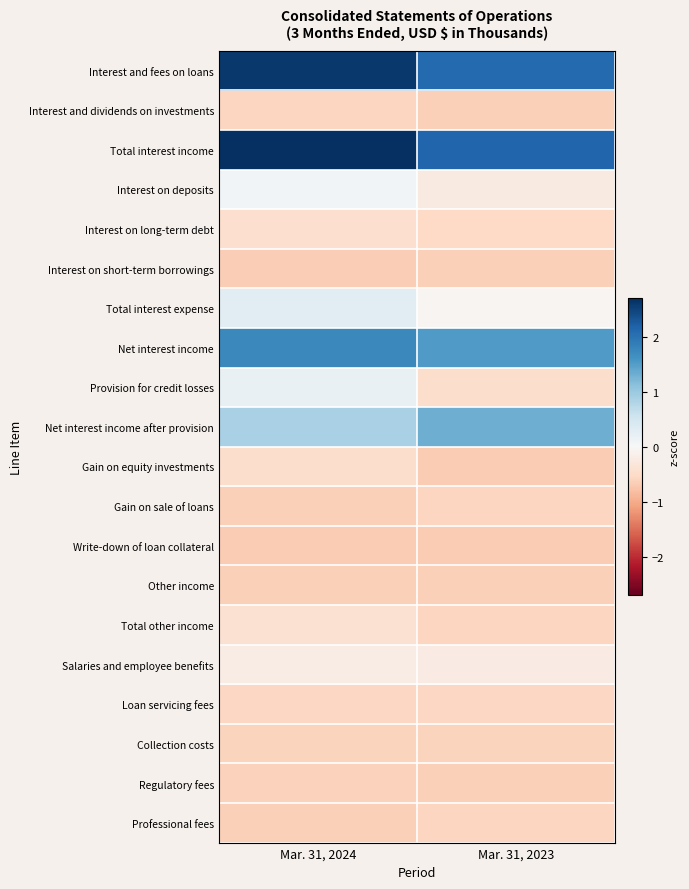

Rank the series by their maximum value, from lowest to highest.

Write-down of loan collateral, Other income, Interest on short-term borrowings, Regulatory fees, Collection costs, Professional fees, Interest and dividends on investments, Gain on sale of loans, Loan servicing fees, Gain on equity investments, Interest on long-term debt, Total other income, Salaries and employee benefits, Interest on deposits, Provision for credit losses, Total interest expense, Net interest income after provision, Net interest income, Interest and fees on loans, Total interest income